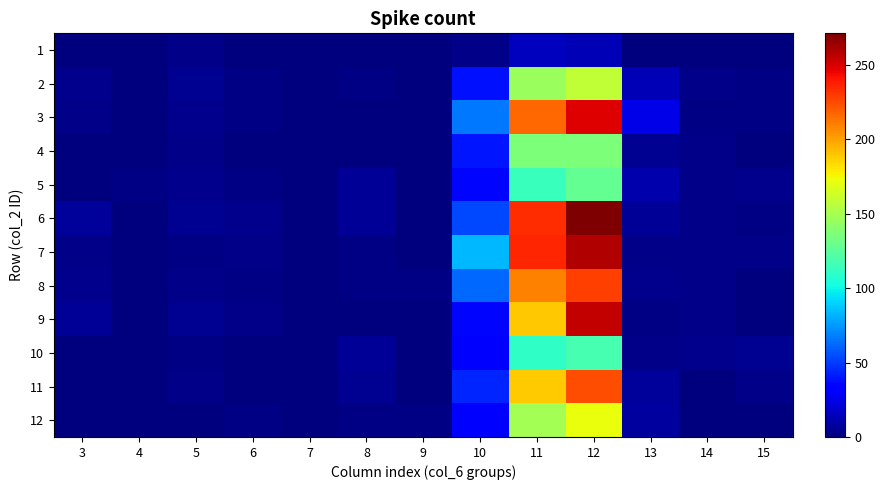

At 5, list the series in order from largest to smallest.

2, 6, 9, 3, 5, 1, 4, 8, 11, 7, 10, 12